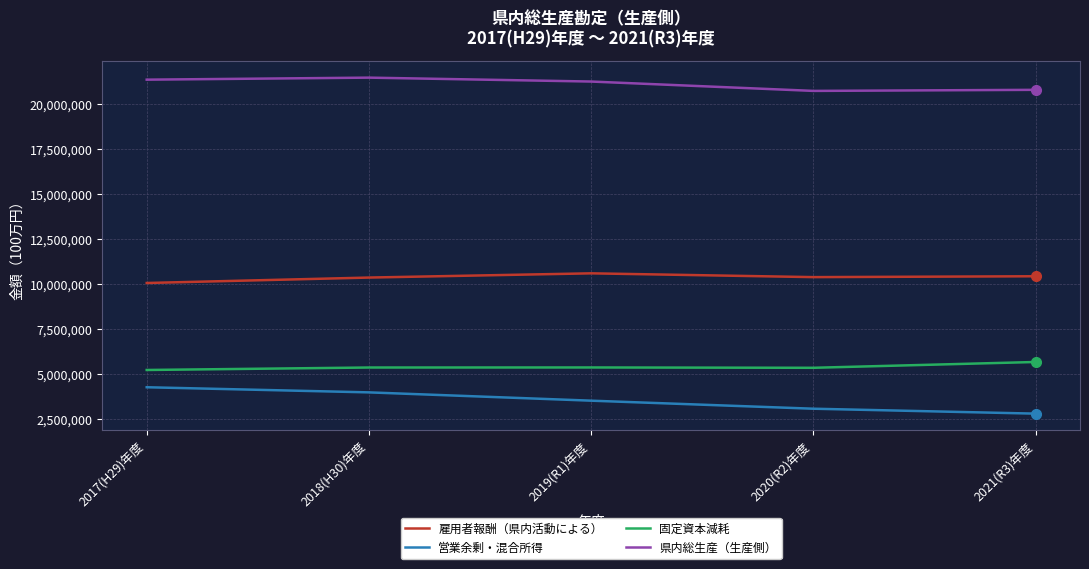

What is the maximum value shown in the chart?

21485913